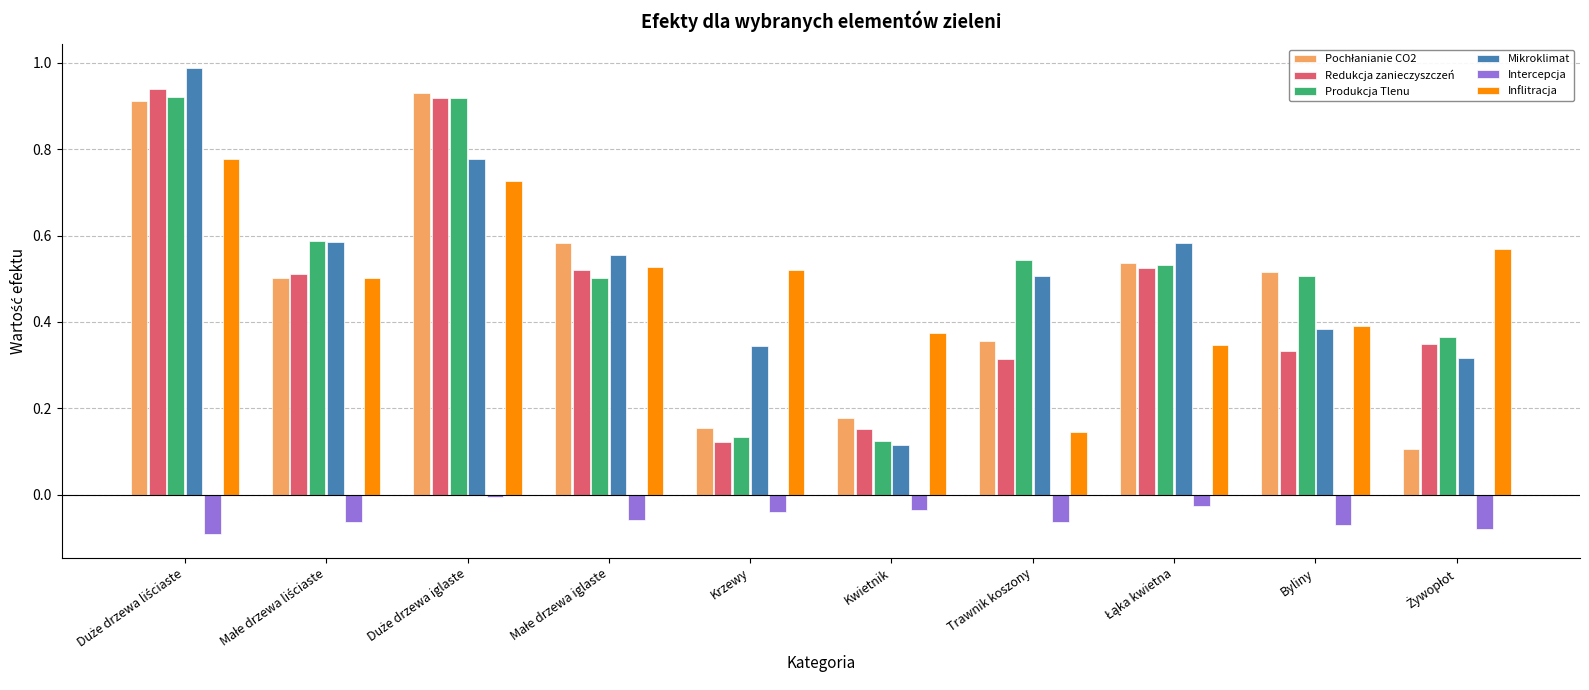

What is the greatest value displayed?

1.0